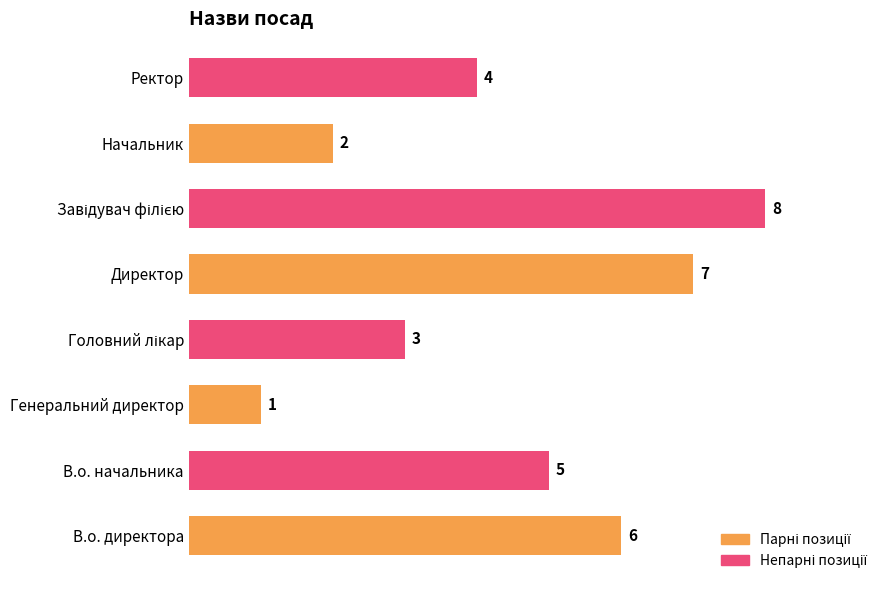

Count the number of categories in the chart.

8